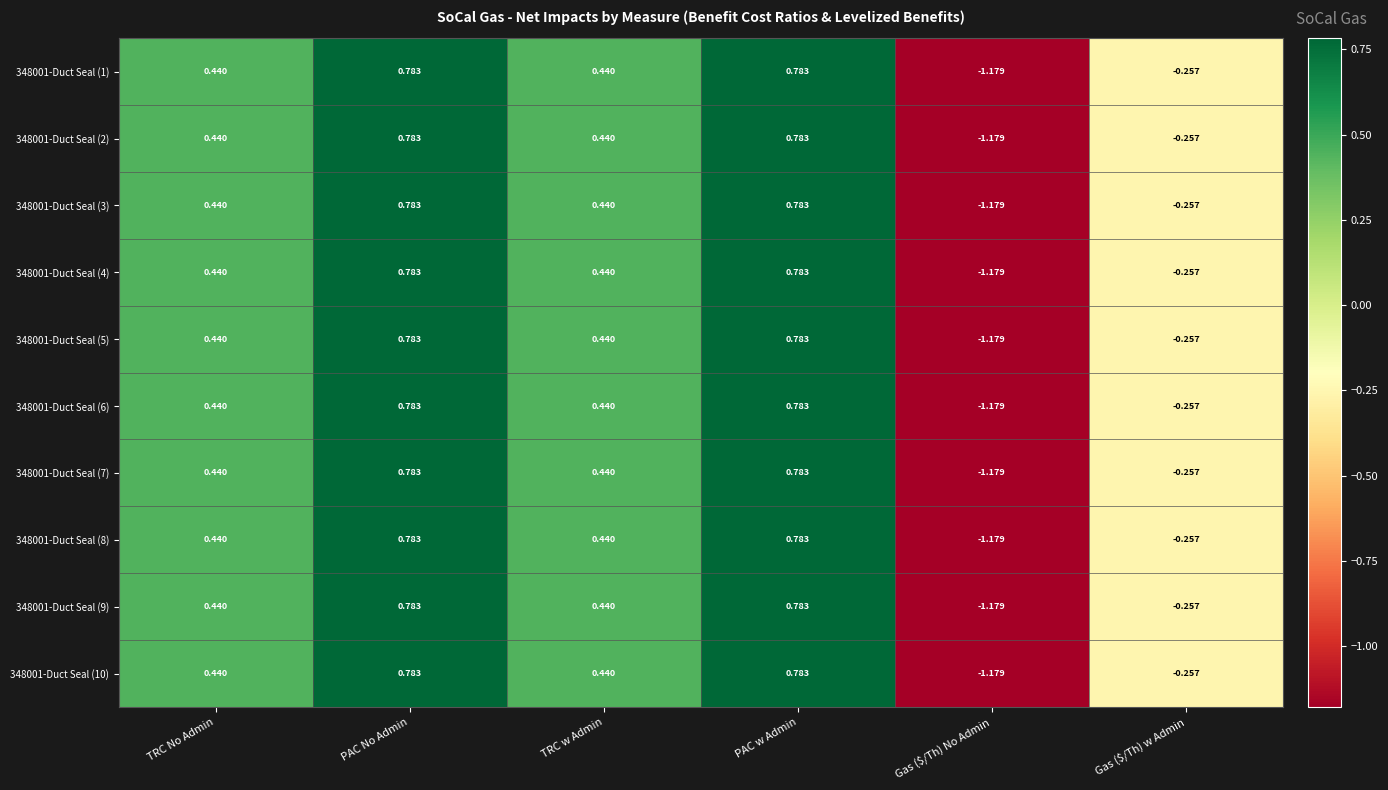

What is the total value across all series at TRC No Admin?

4.4